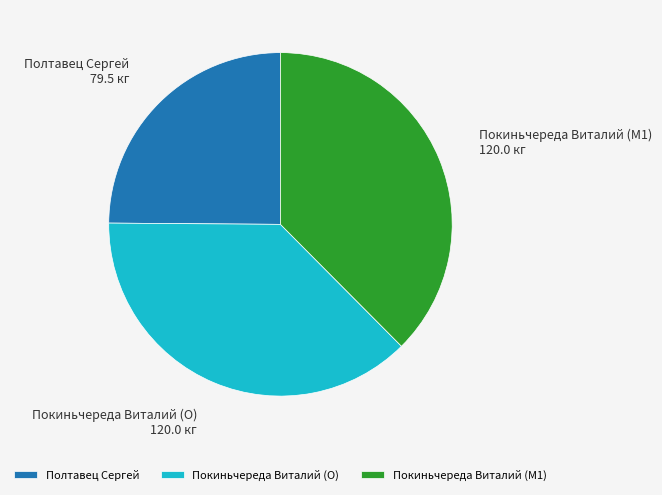

Is there a majority slice in this chart?

No